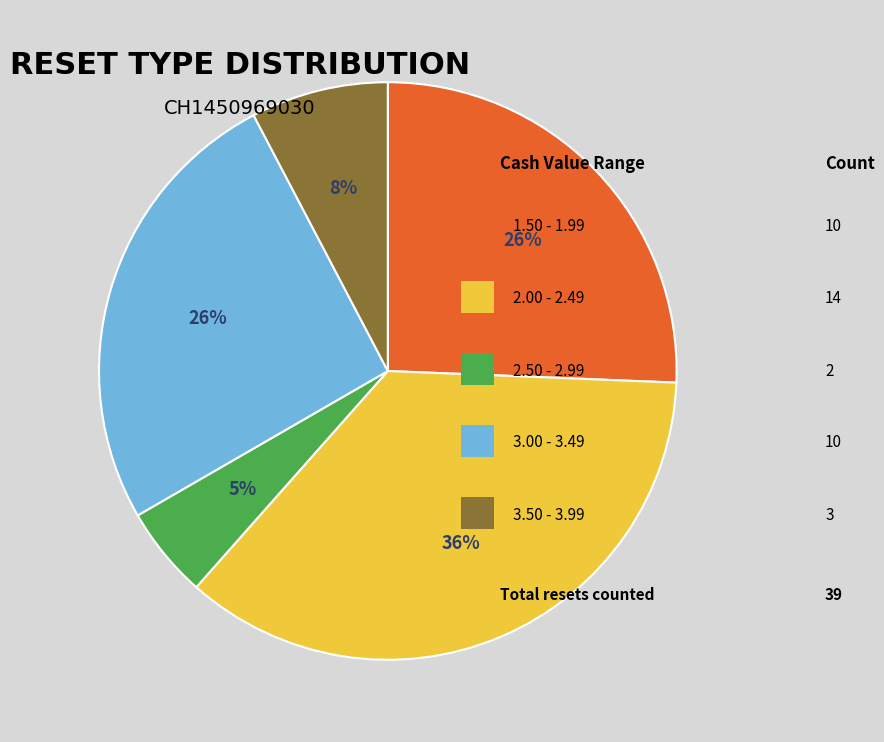

To the nearest percent, what is the difference between the largest and smallest slice percentages?

31%